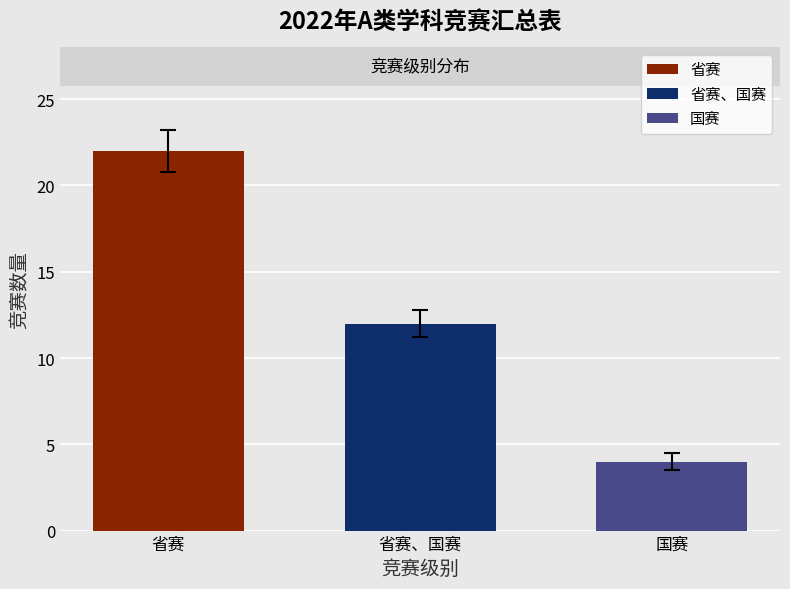

Rank the series by their maximum value, from highest to lowest.

省赛, 省赛、国赛, 国赛